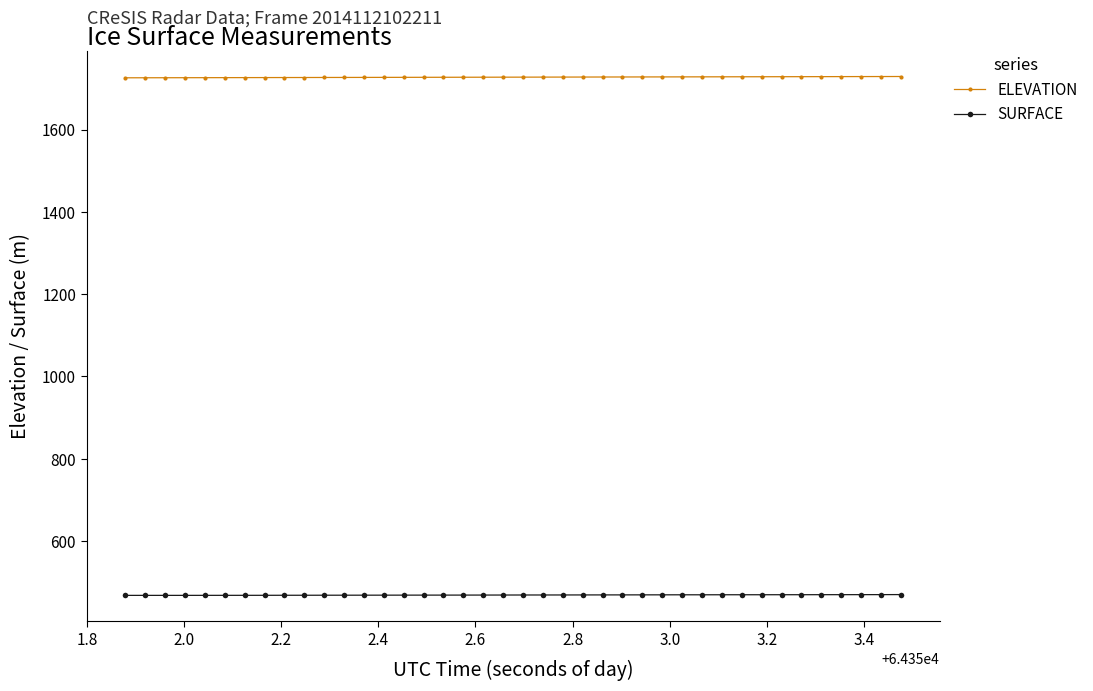

List the series in order of their overall mean, lowest first.

SURFACE, ELEVATION